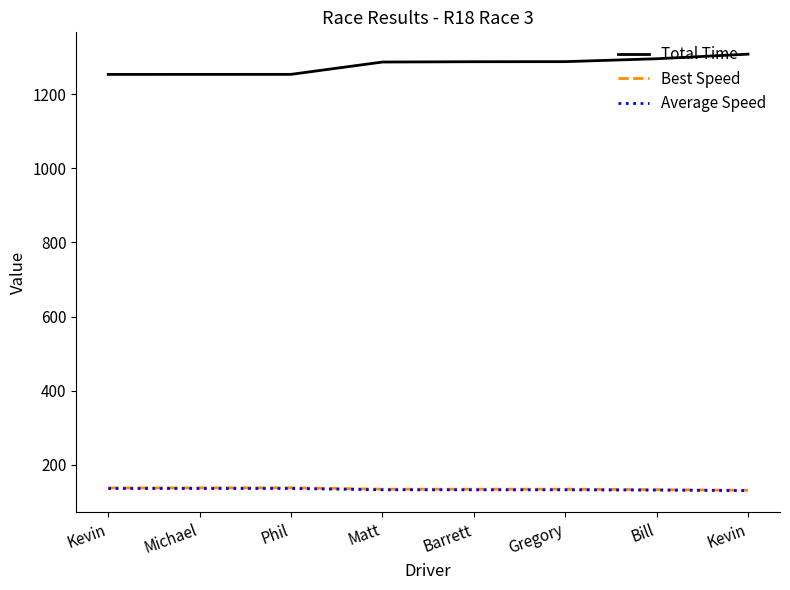

Reading left to right, list all the values displayed in this chart.

Total Time: 1253.4	1253.5	1253.5	1286.8	1287.6	1287.8	1295.6	1308.0
Best Speed: 138.0	138.1	138.2	134.6	134.5	134.6	133.4	131.5
Average Speed: 136.4	136.4	136.4	132.8	132.8	132.7	131.9	130.7